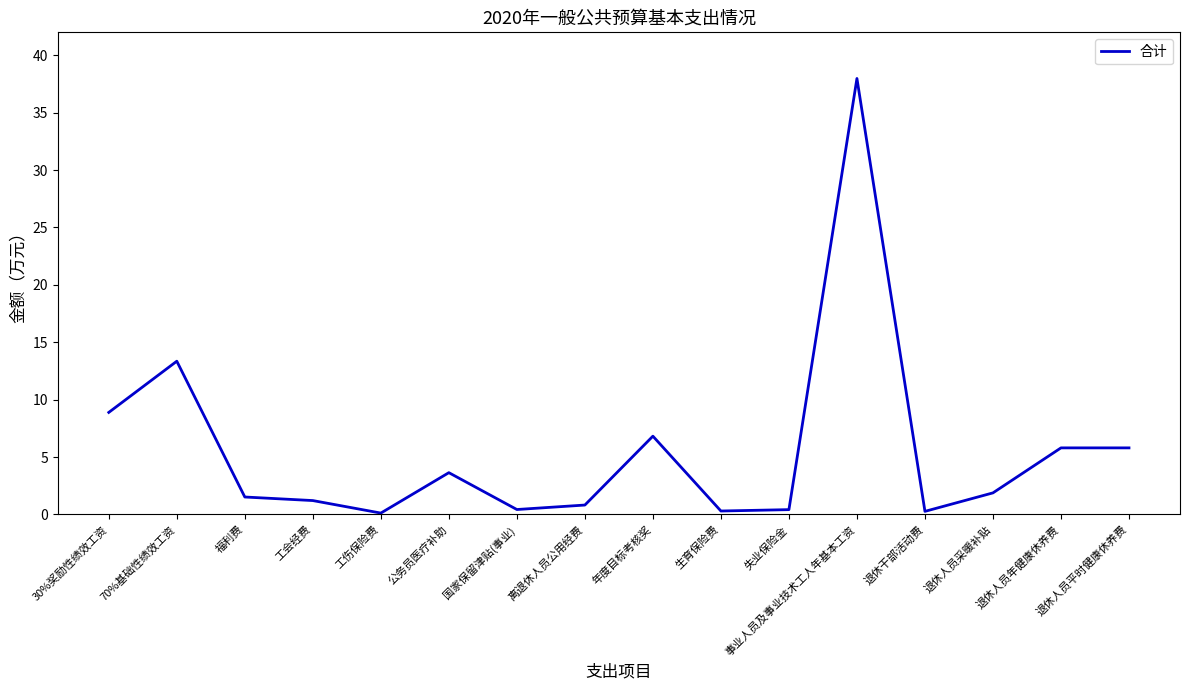

At which category does the data reach its first local peak?

70%基础性绩效工资